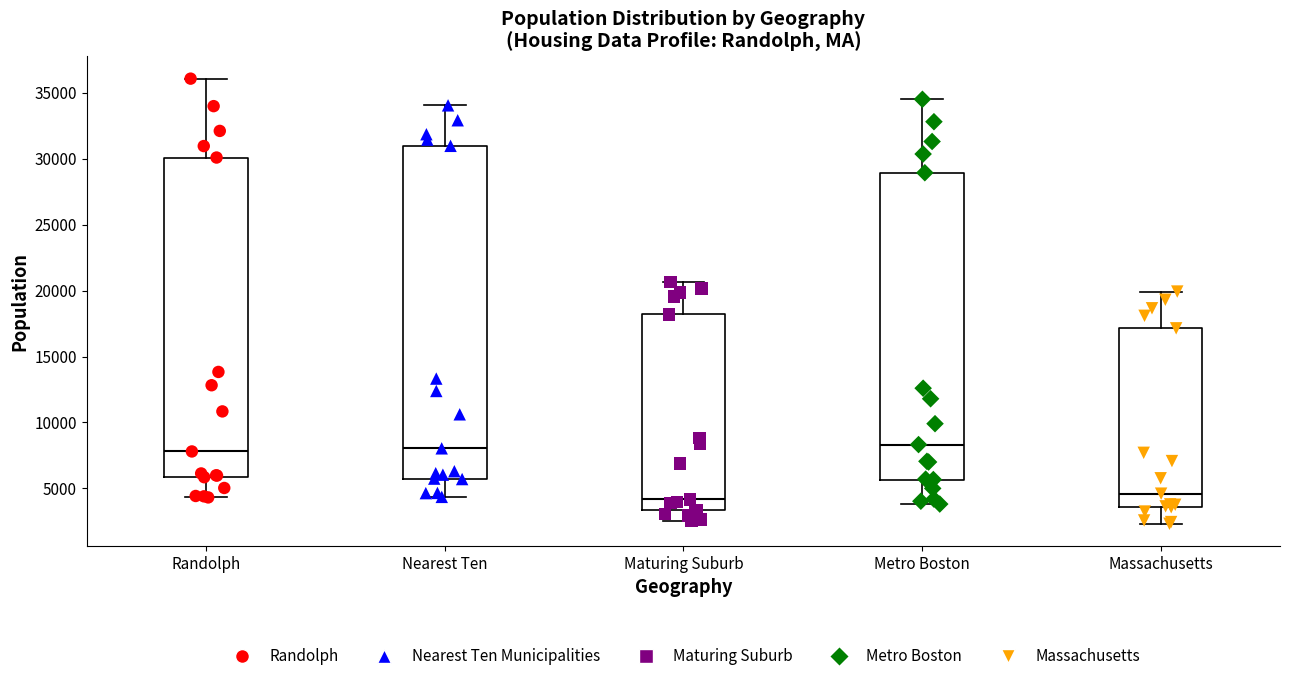

Reading left to right, read every box against the y-axis: the position of its median line, the range the box covers, and the ends of its whiskers. The values are not printed on the chart, so give them approximately, as read against the axis.

Randolph: median 8000, box 6000 to 30000, whiskers 4500 to 36000
Nearest Ten: median 8000, box 5500 to 31000, whiskers 4500 to 34000
Maturing Suburb: median 4000, box 3500 to 18000, whiskers 2500 to 20500
Metro Boston: median 8500, box 5500 to 29000, whiskers 4000 to 34500
Massachusetts: median 4500, box 3500 to 17000, whiskers 2500 to 20000